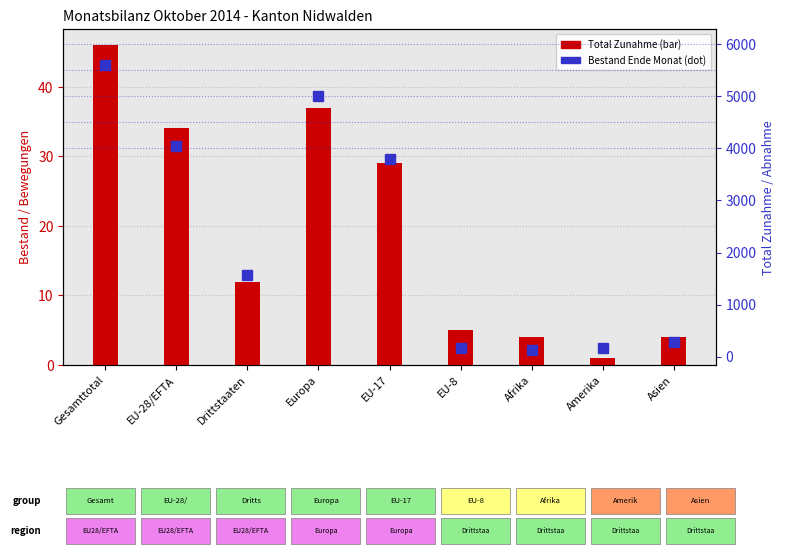

At which category is the sum across all series the highest?

Gesamttotal